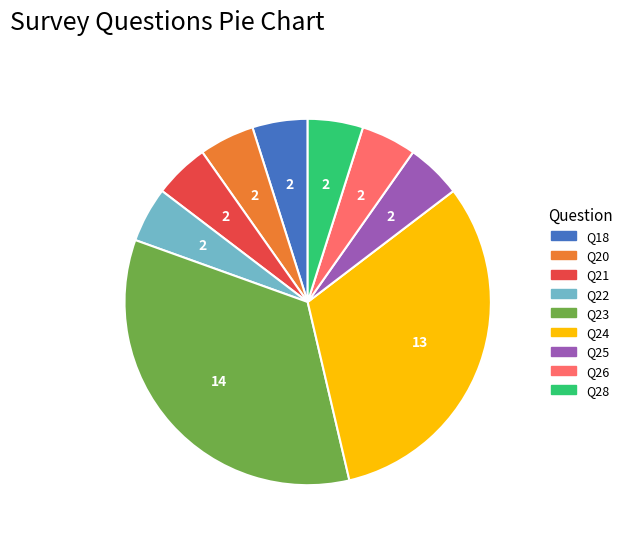

Which has a higher value, Q23 or Q22?

Q23